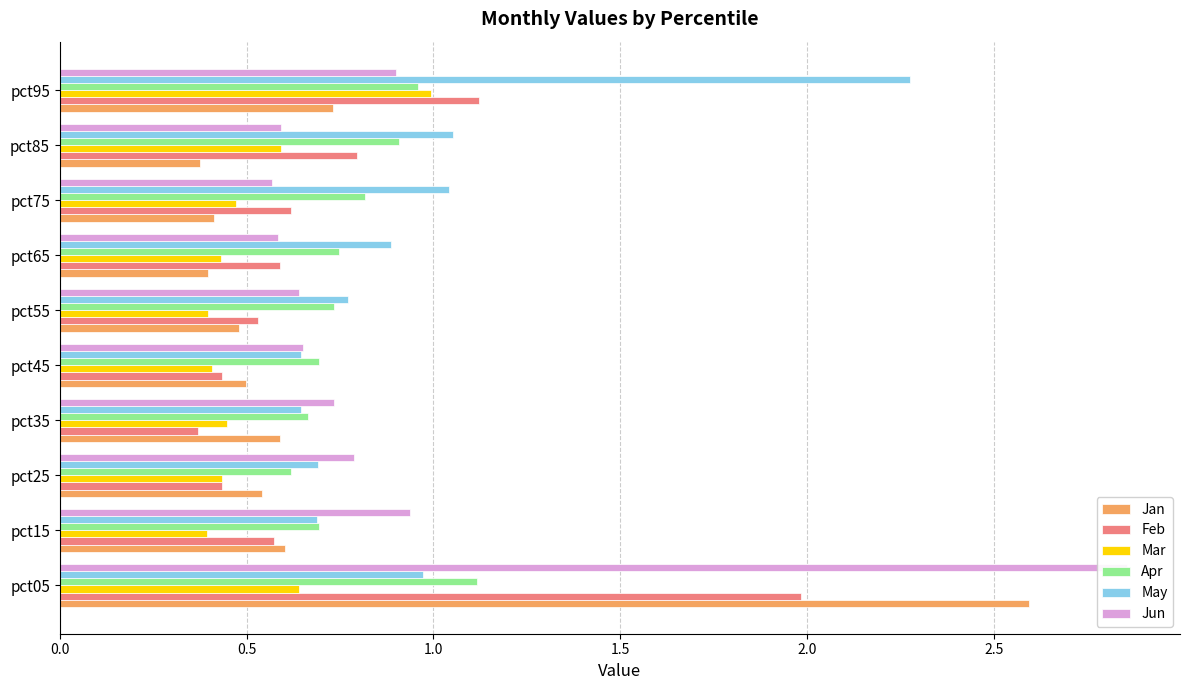

What is the value of the Mar bar at the 4th from the left?

0.4